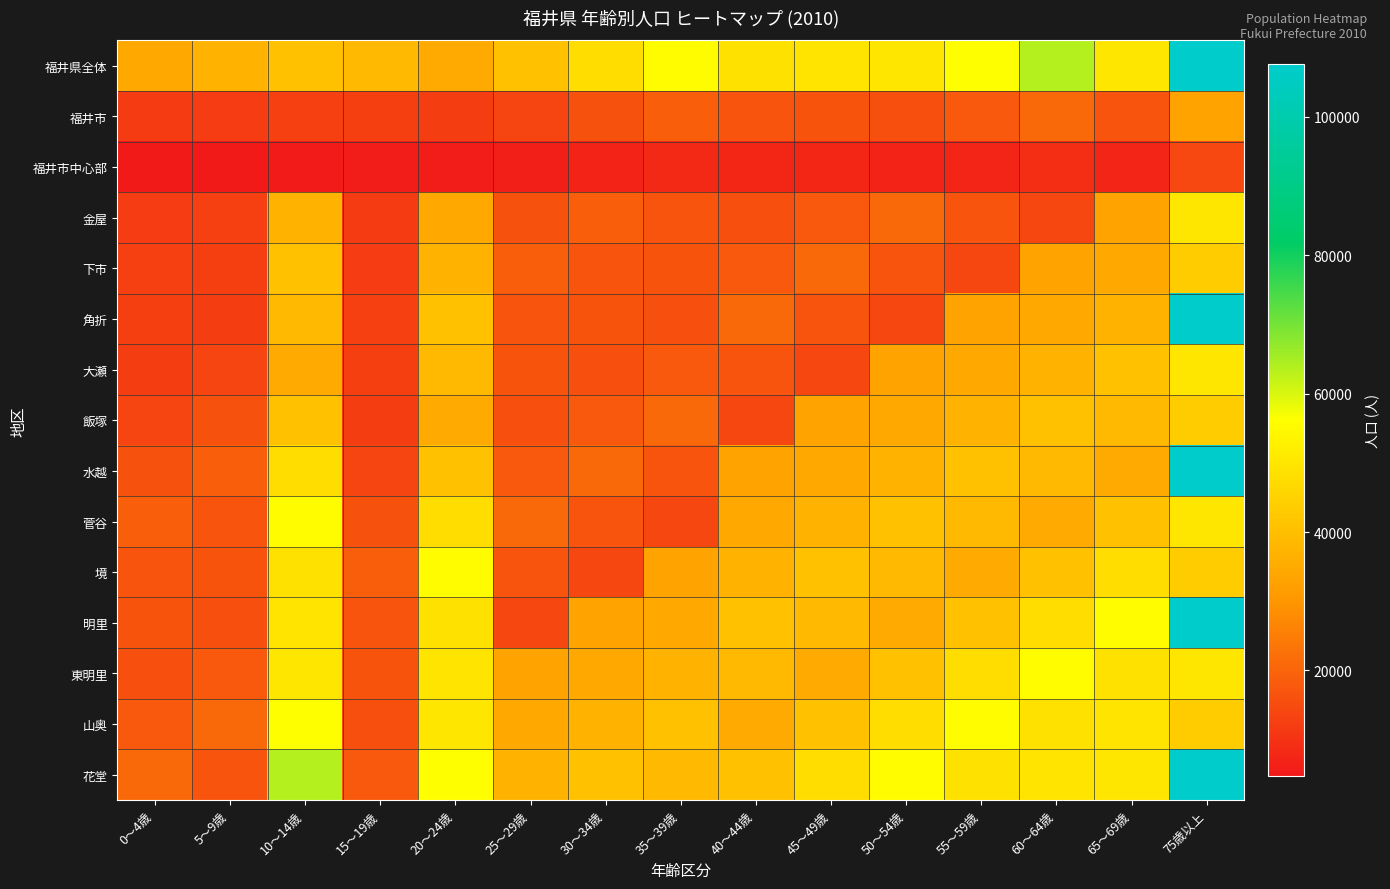

What is the spread (max minus min) of values at 60～64歳?

54997